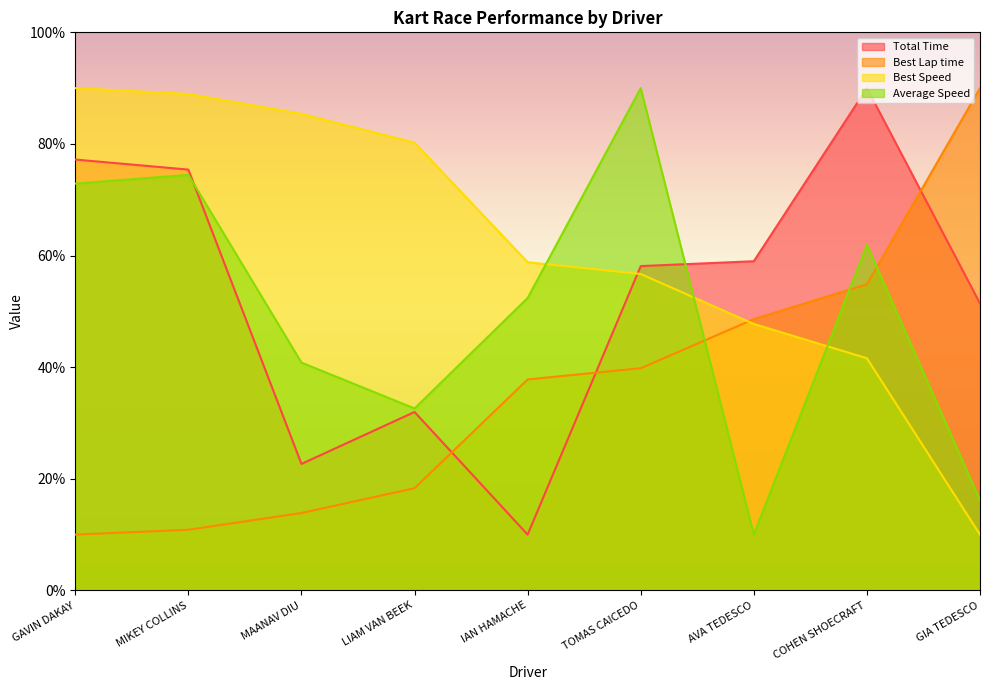

In Total Time, how many points are lower than both neighbors (excluding endpoints)?

2